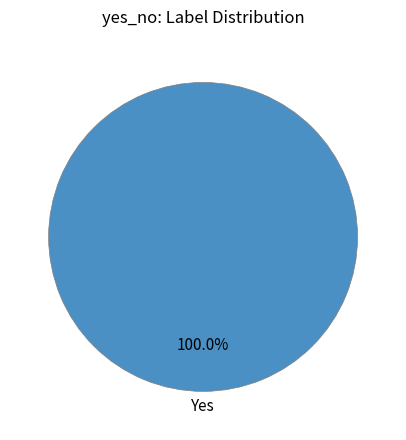

Is there any slice that represents more than half of the pie?

Yes